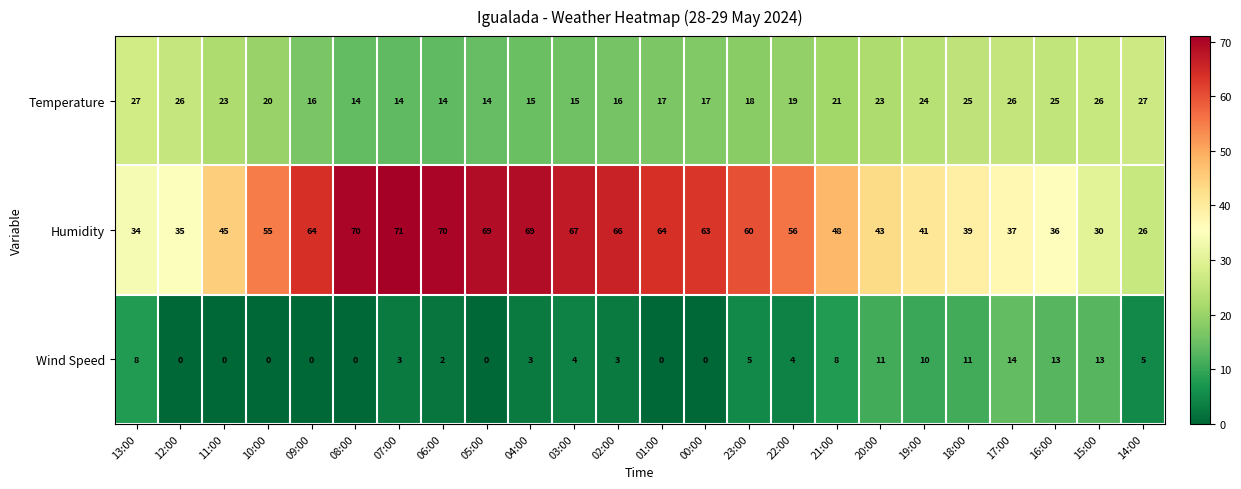

What is the difference between the maximum and minimum values in the Temperature series?

13